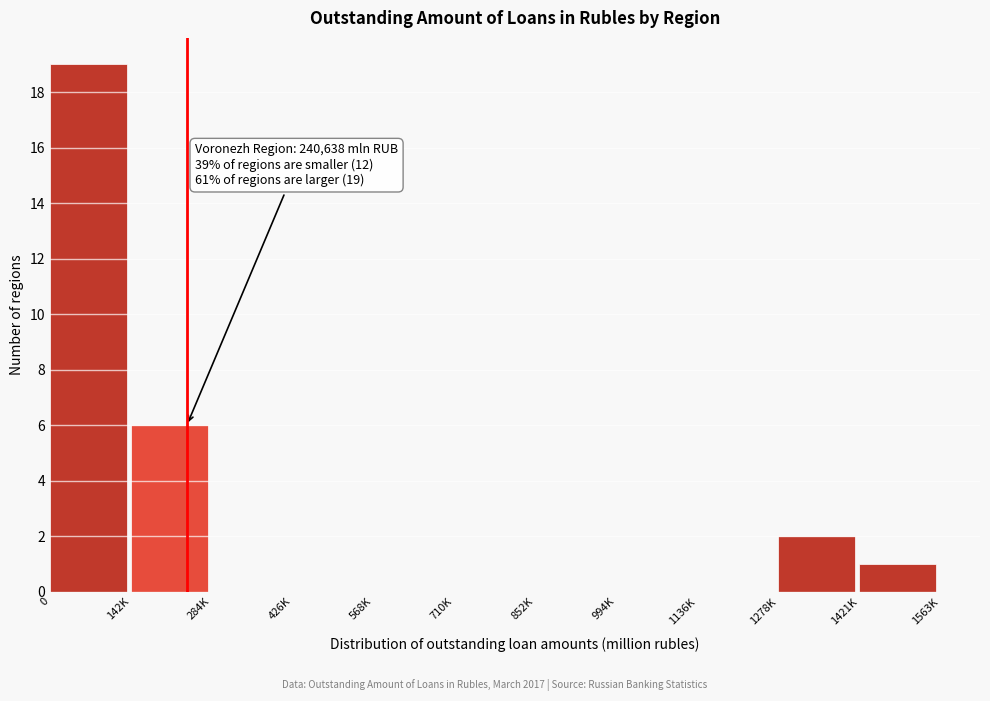

Reading left to right, transcribe all the data shown in this chart.

0=19	142K=6	284K=0	426K=0	568K=0	710K=0	852K=0	994K=0	1136K=0	1278K=2	1421K=1